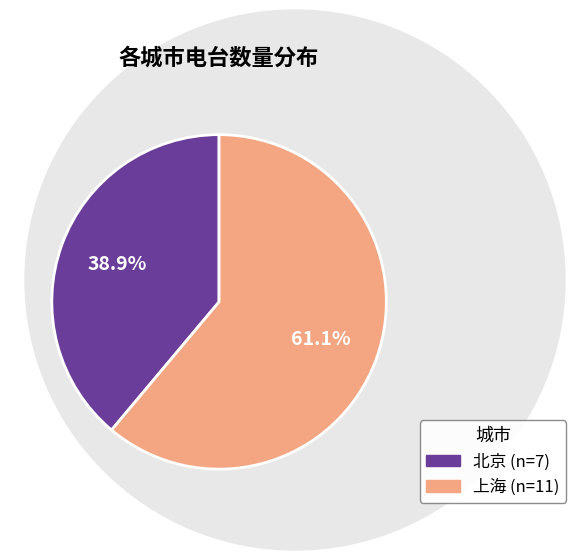

Which slice represents more than half of the pie?

上海